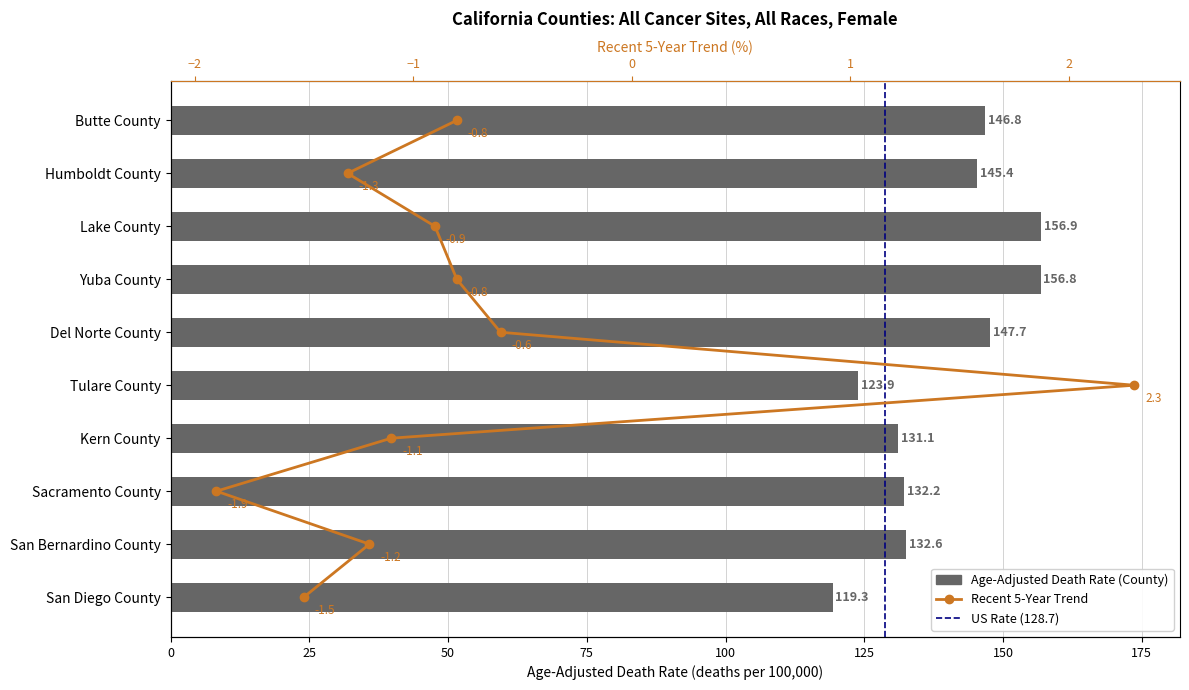

Reading left to right, transcribe all the data shown in this chart.

Butte County=146.8	Humboldt County=145.4	Lake County=156.9	Yuba County=156.8	Del Norte County=147.7	Tulare County=123.9	Kern County=131.1	Sacramento County=132.2	San Bernardino County=132.6	San Diego County=119.3